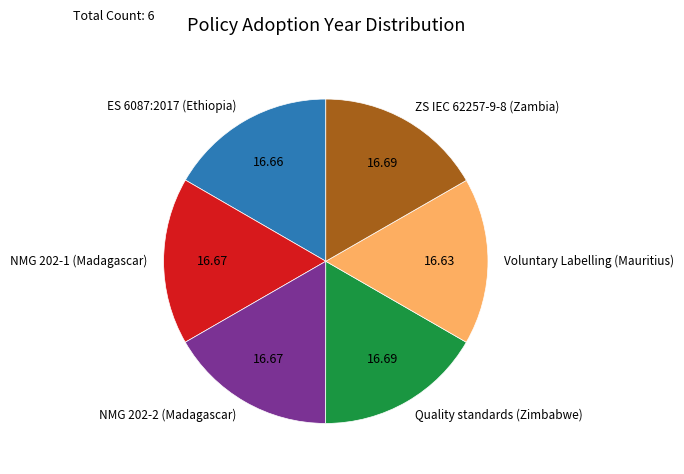

Does Quality standards (Zimbabwe) account for over 50% of the chart?

No